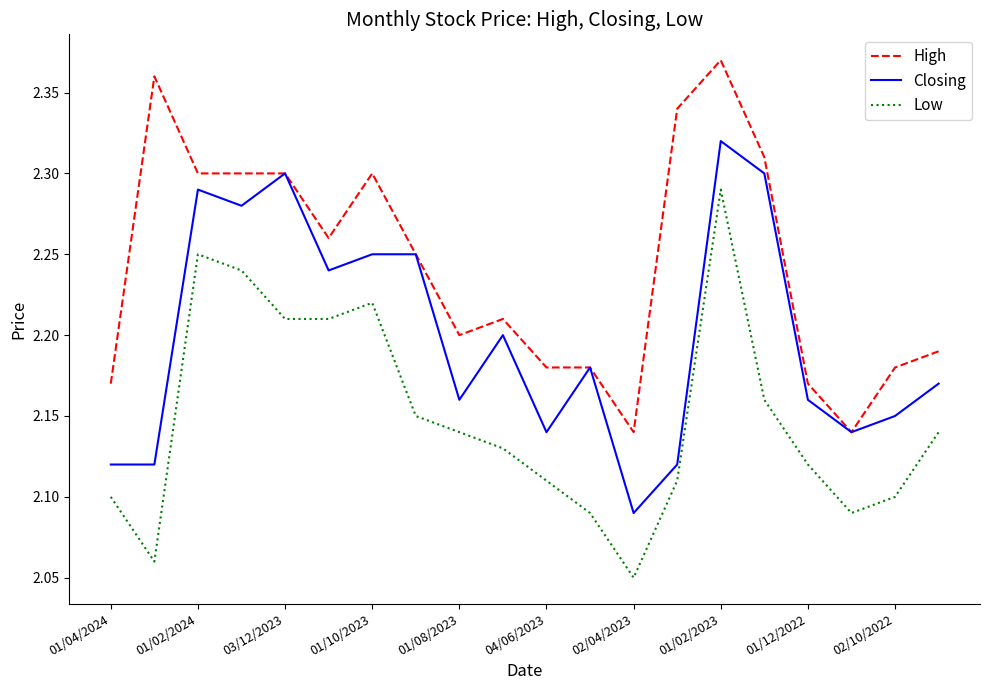

Rank the series by their average value, from lowest to highest.

Low, Closing, High